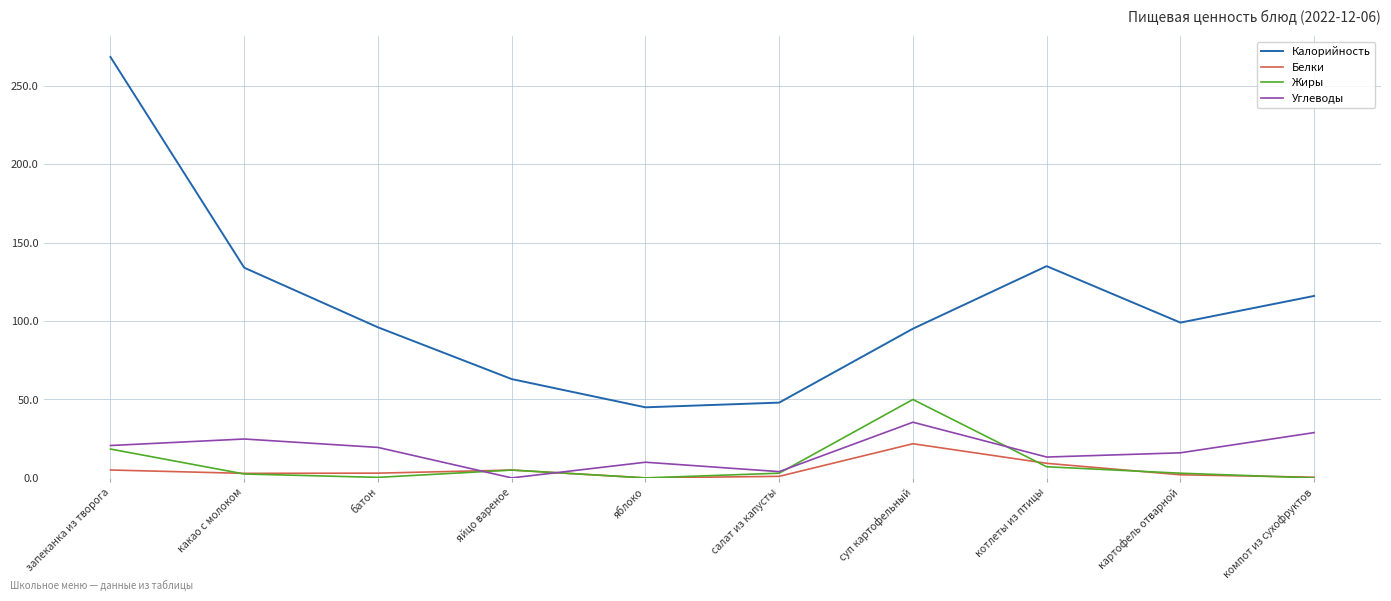

Does the chart have visible grid lines?

Yes